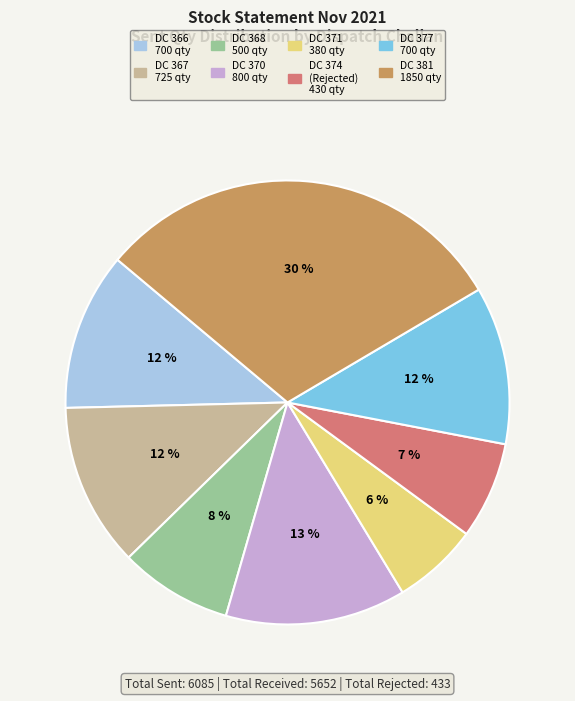

Is there any slice that represents more than half of the pie?

No